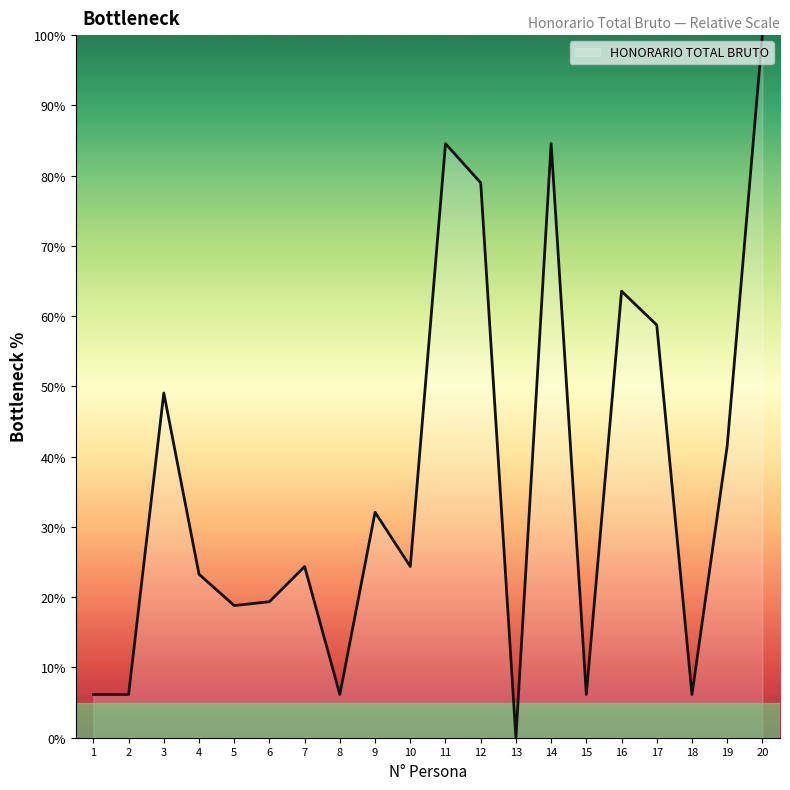

Which category has the highest value across all series?

20